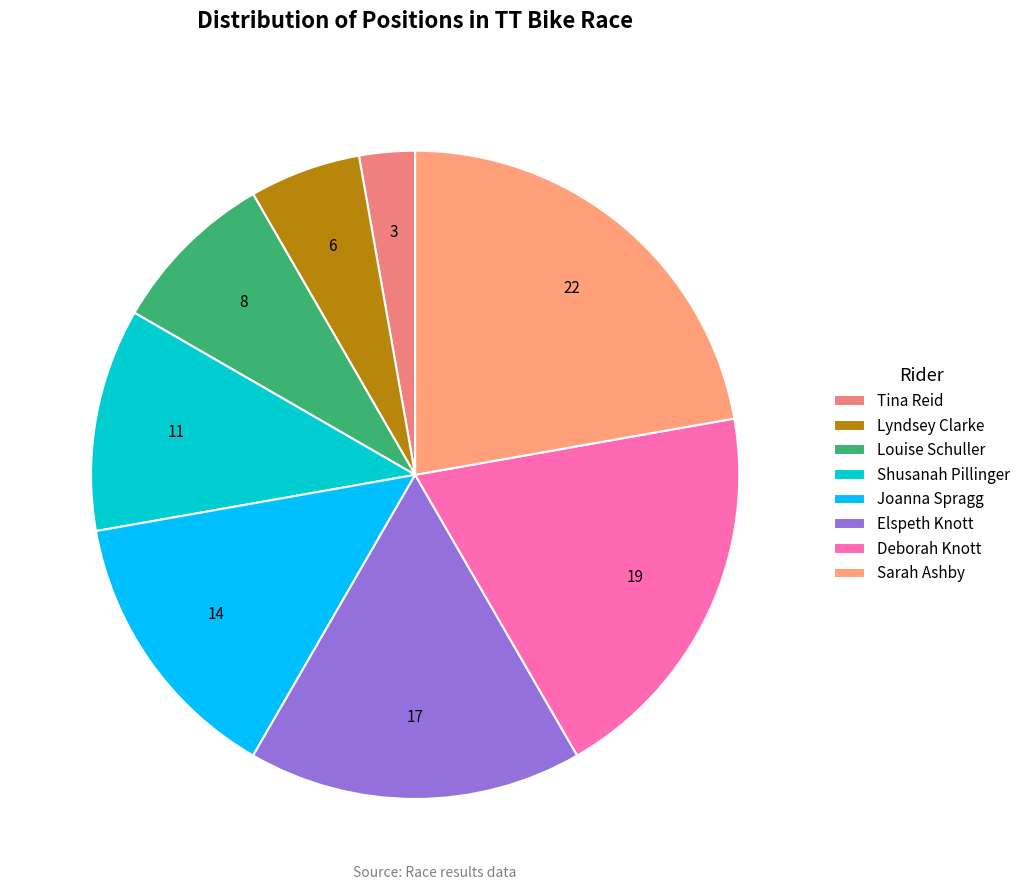

Is there a majority slice in this chart?

No